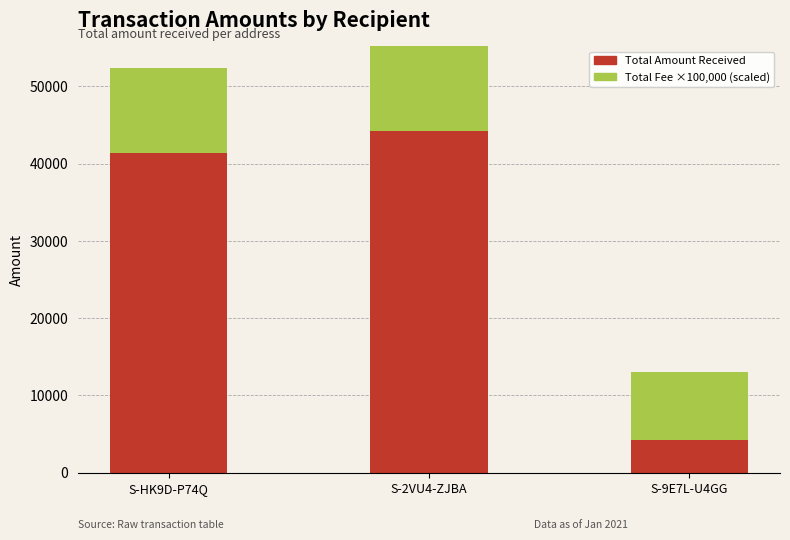

How many values in the Total Amount series are below 41308?

1